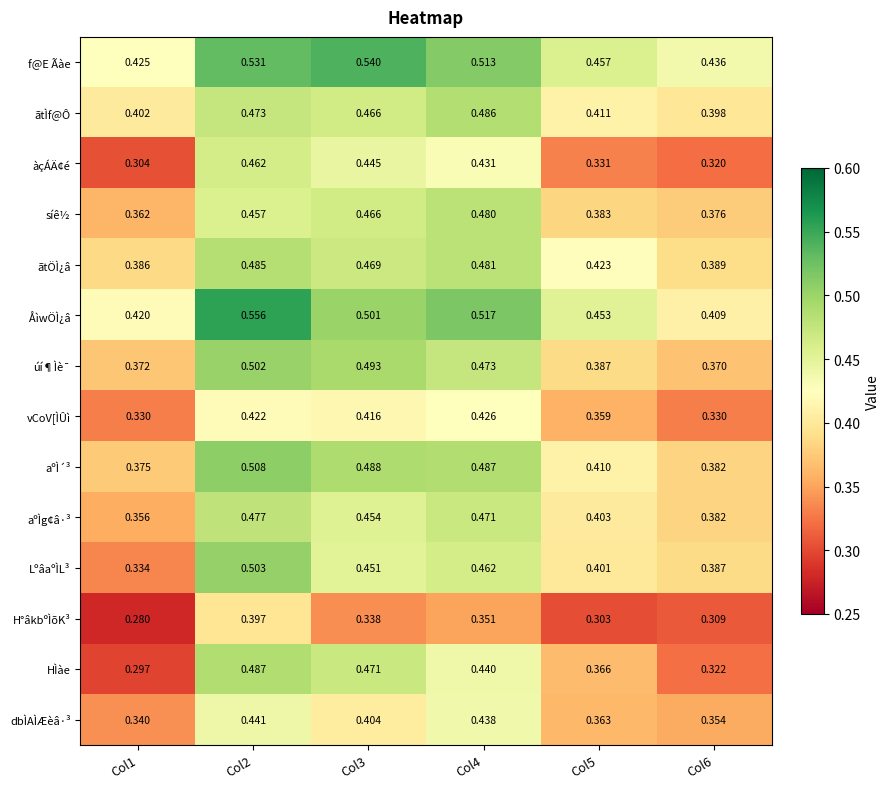

Which series has the largest range (max minus min)?

HÌàe